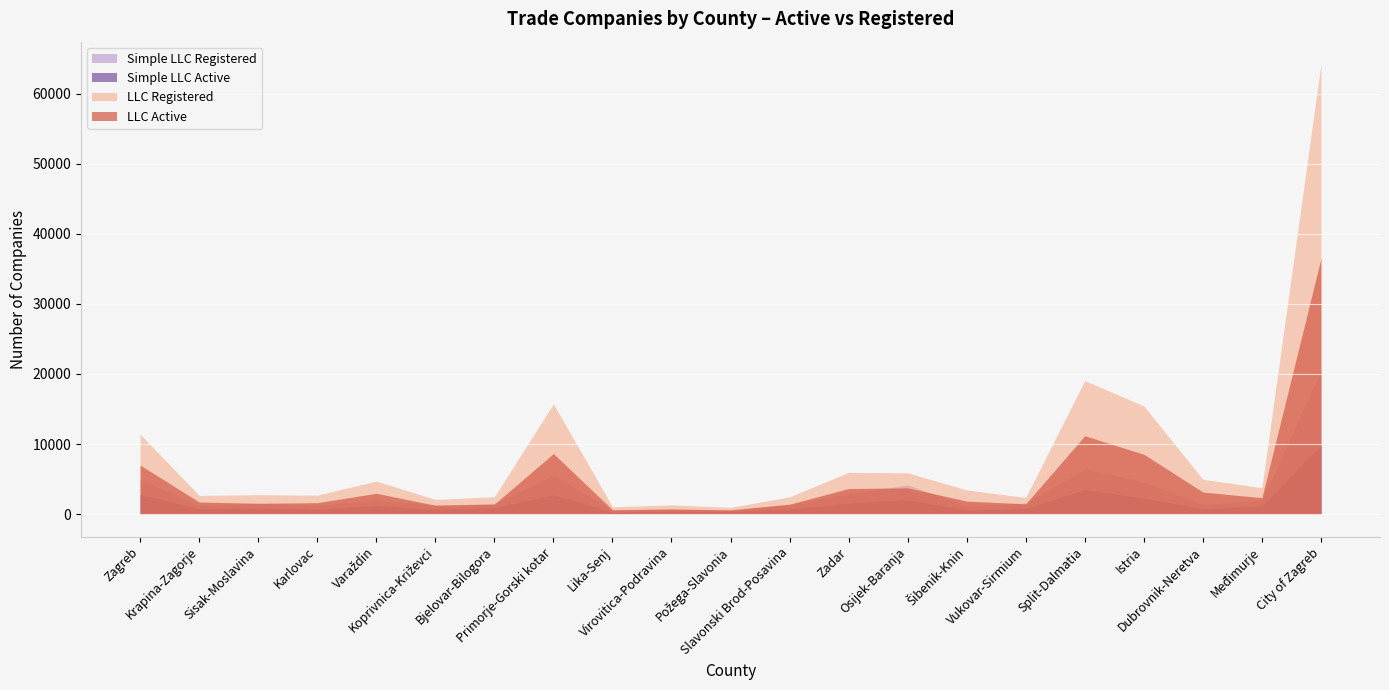

At which category is the sum across all series the highest?

City of Zagreb